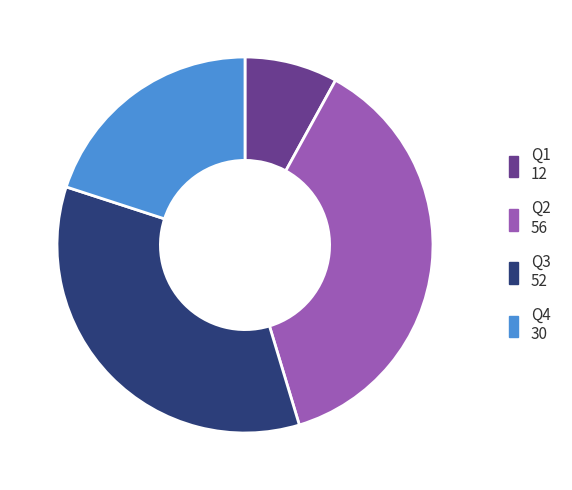

Rank the categories by value from lowest to highest.

Q1, Q4, Q3, Q2